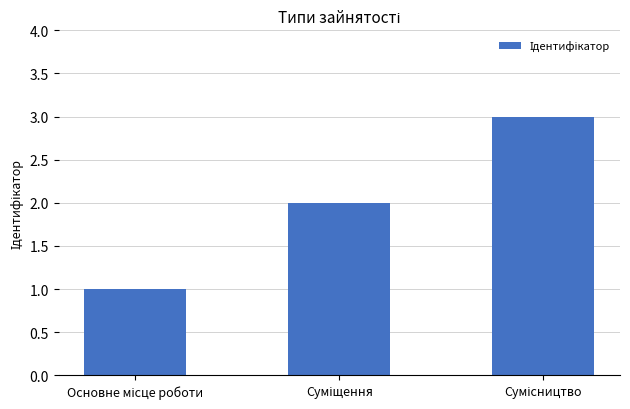

Count the number of categories in the chart.

3